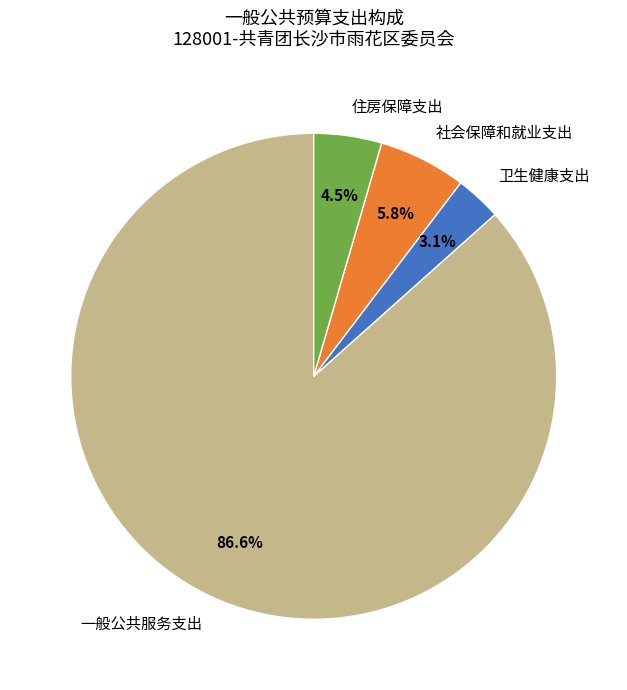

How many segments does this pie chart have?

4